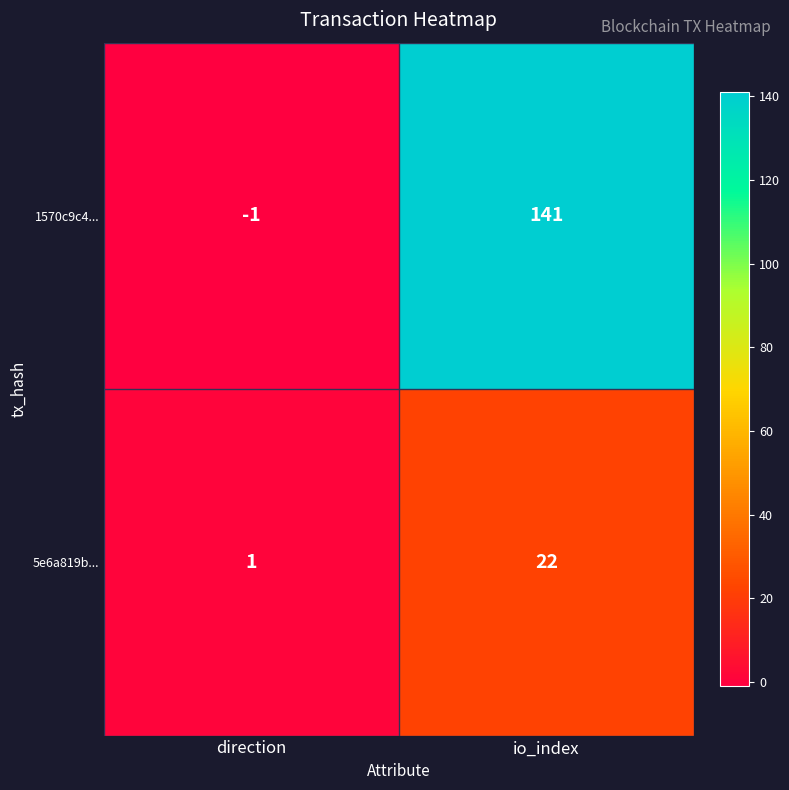

Which series changed the most between direction and io_index?

1570c9c4...